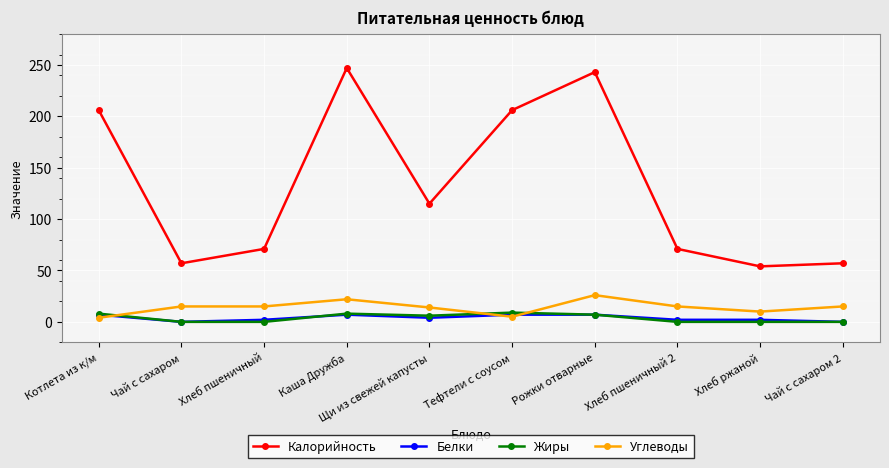

What is the spread (max minus min) of values at Чай с сахаром?

57